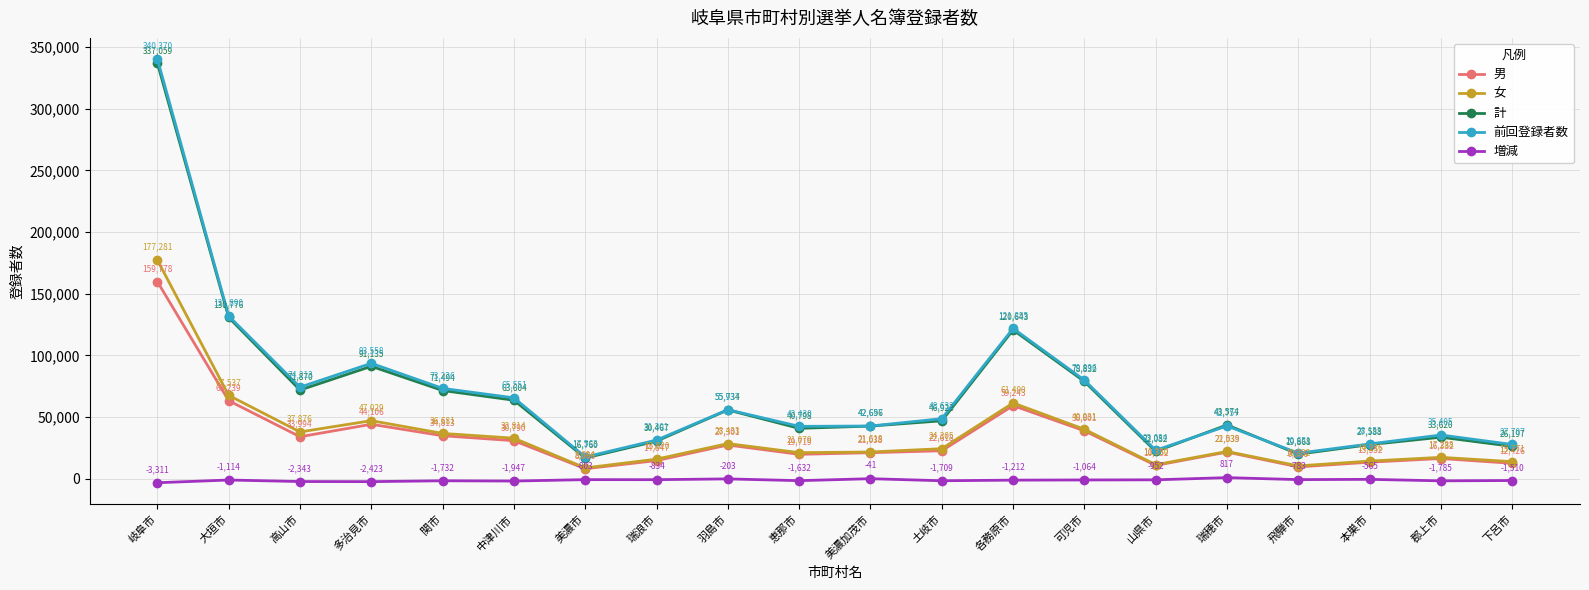

How many lines are shown in the chart?

5